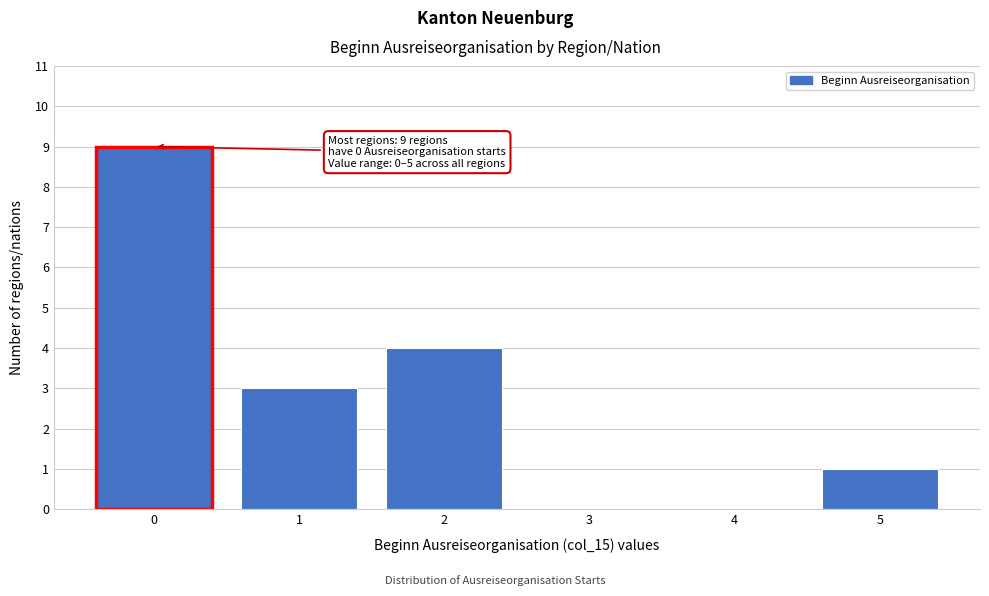

Reading left to right, transcribe all the data shown in this chart.

0=9	1=3	2=4	3=0	4=0	5=1